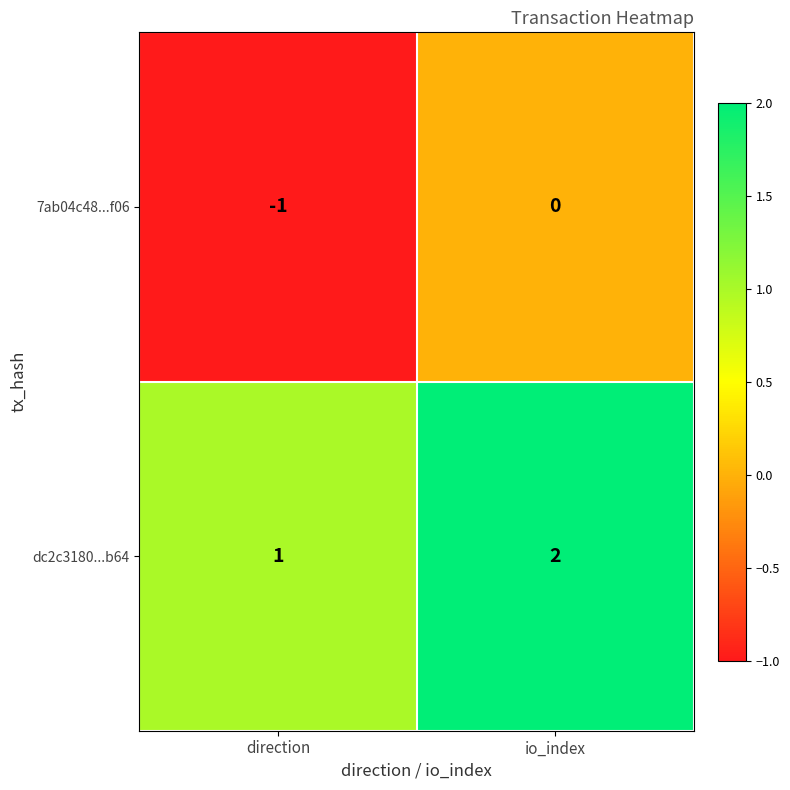

Where is dc2c3180...b64 nearest to the value 1?

direction